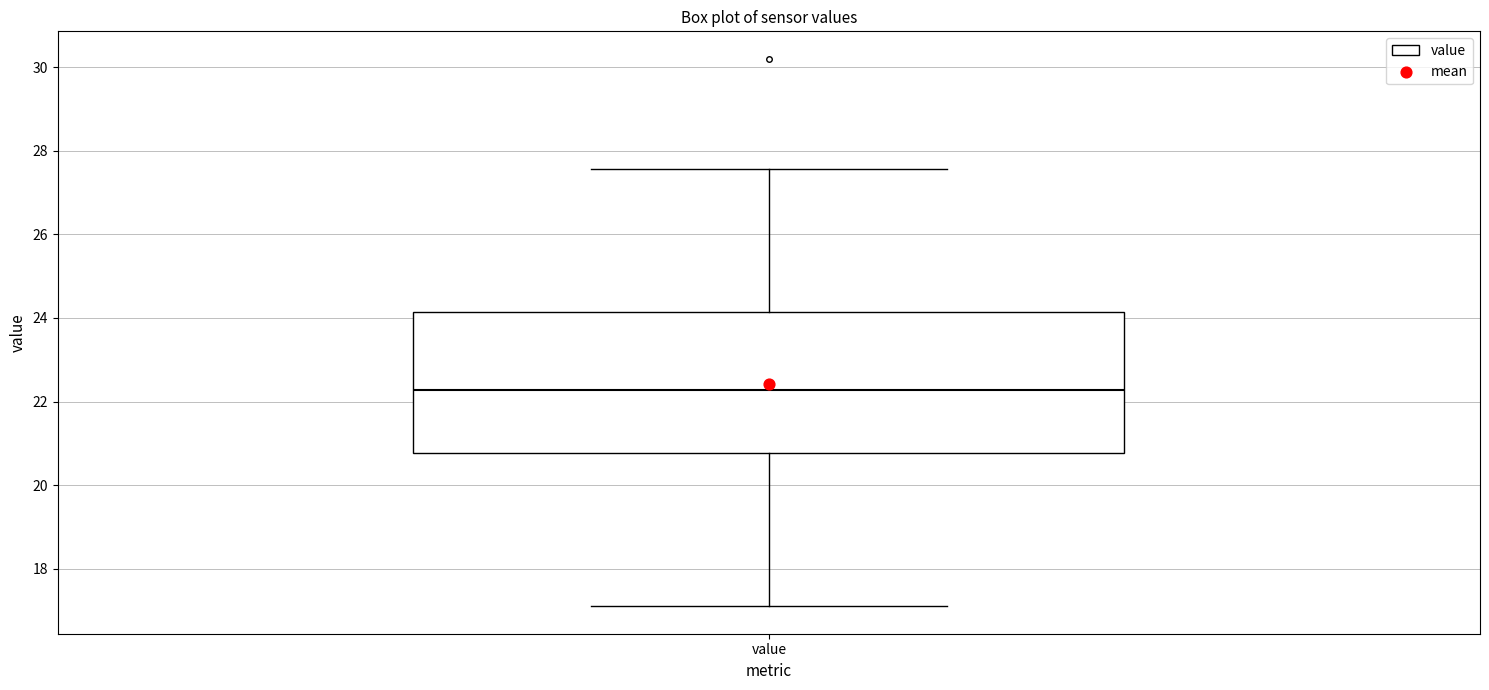

Read this box plot against the y-axis: the position of the median line, the range covered by the box, and the ends of both whiskers. The values are not printed on the chart, so give them approximately, as read against the axis.

median 22.2, box 20.8 to 24.2, whiskers 17.2 to 27.6